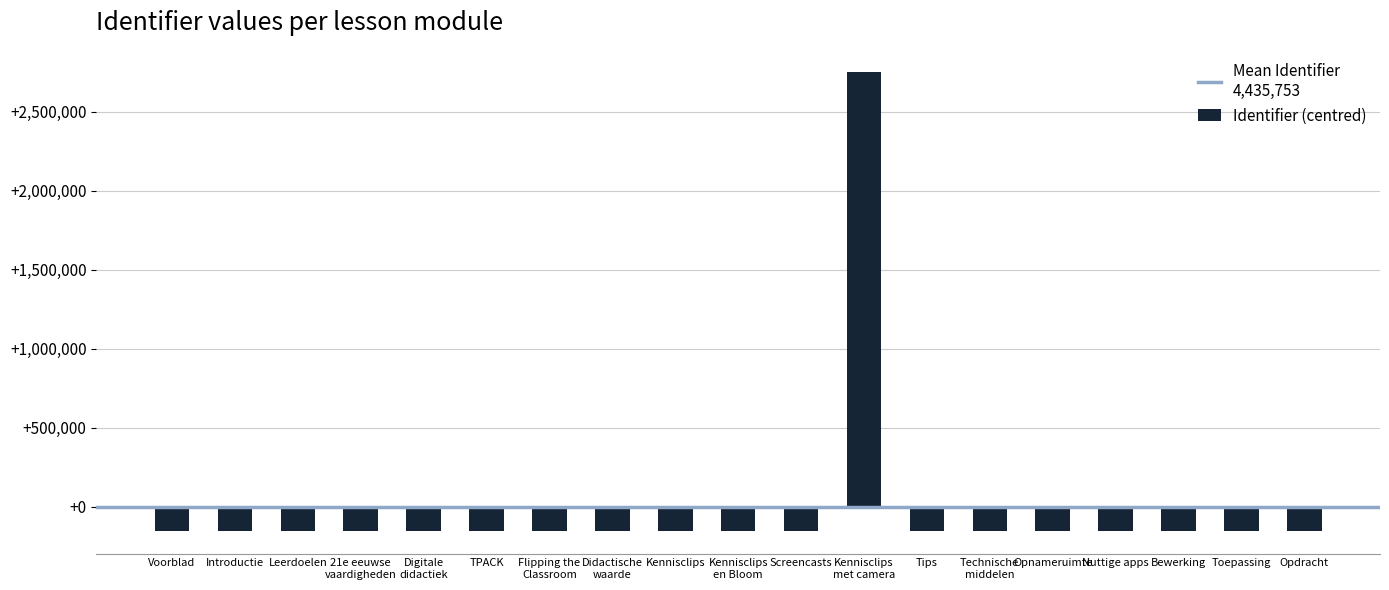

Where does the data first go above -152706?

TPACK